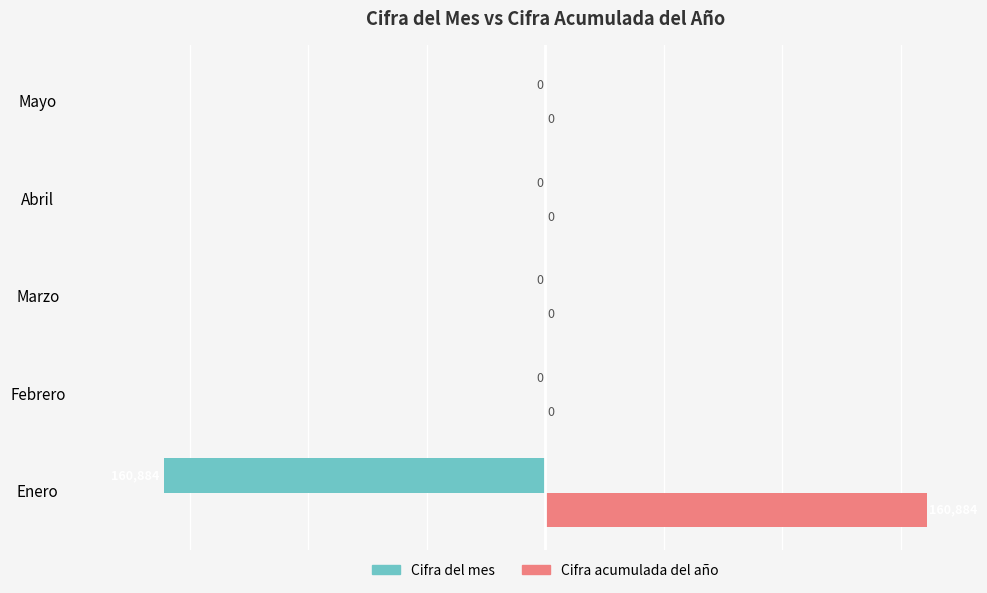

What is the greatest value displayed?

160884